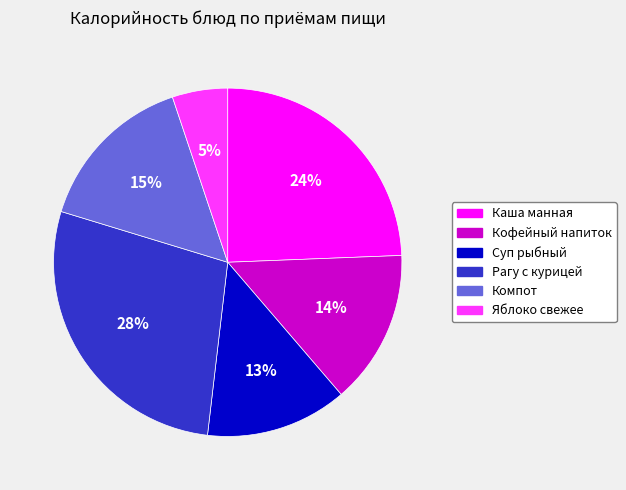

Count the number of slices in the pie.

6